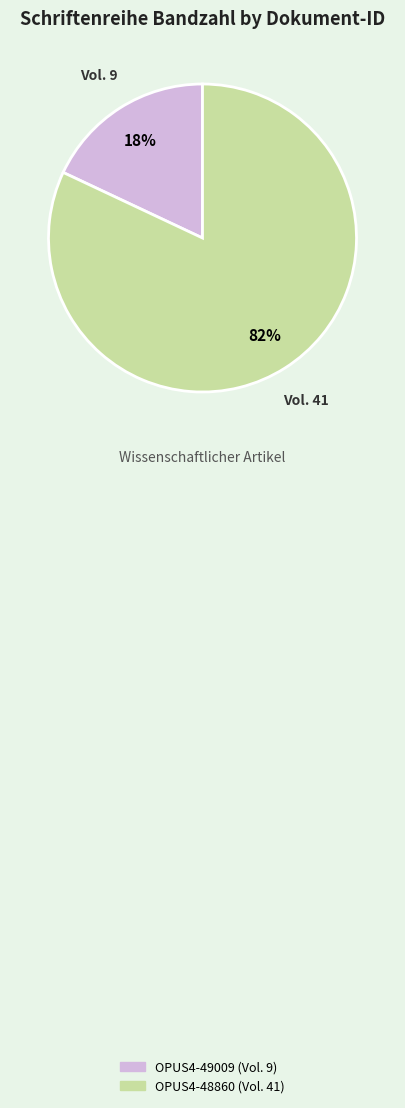

Is the sum of OPUS4-49009 and OPUS4-48860 greater than half?

Yes